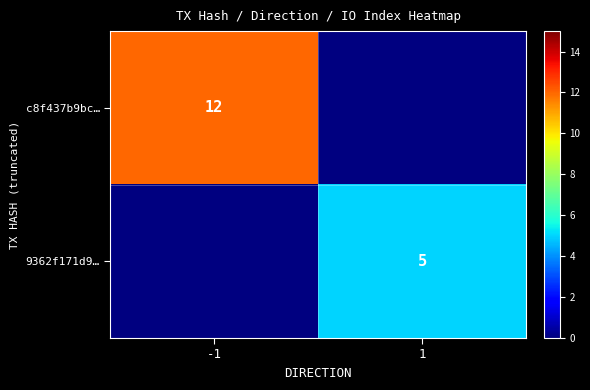

At how many categories does at least one series exceed 11?

1